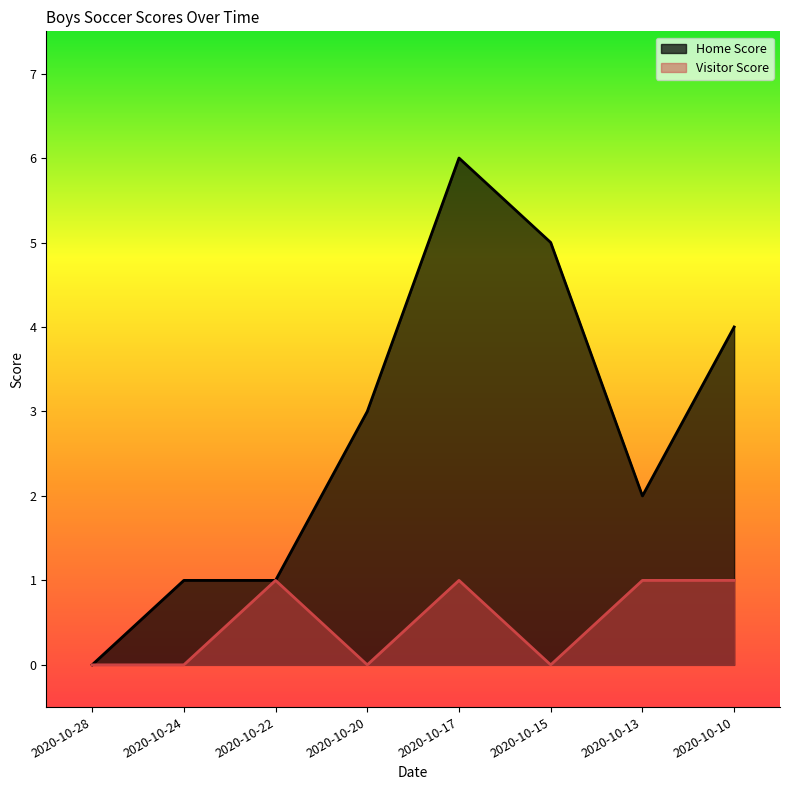

True or false: Home Score and Visitor Score cross at least once.

False